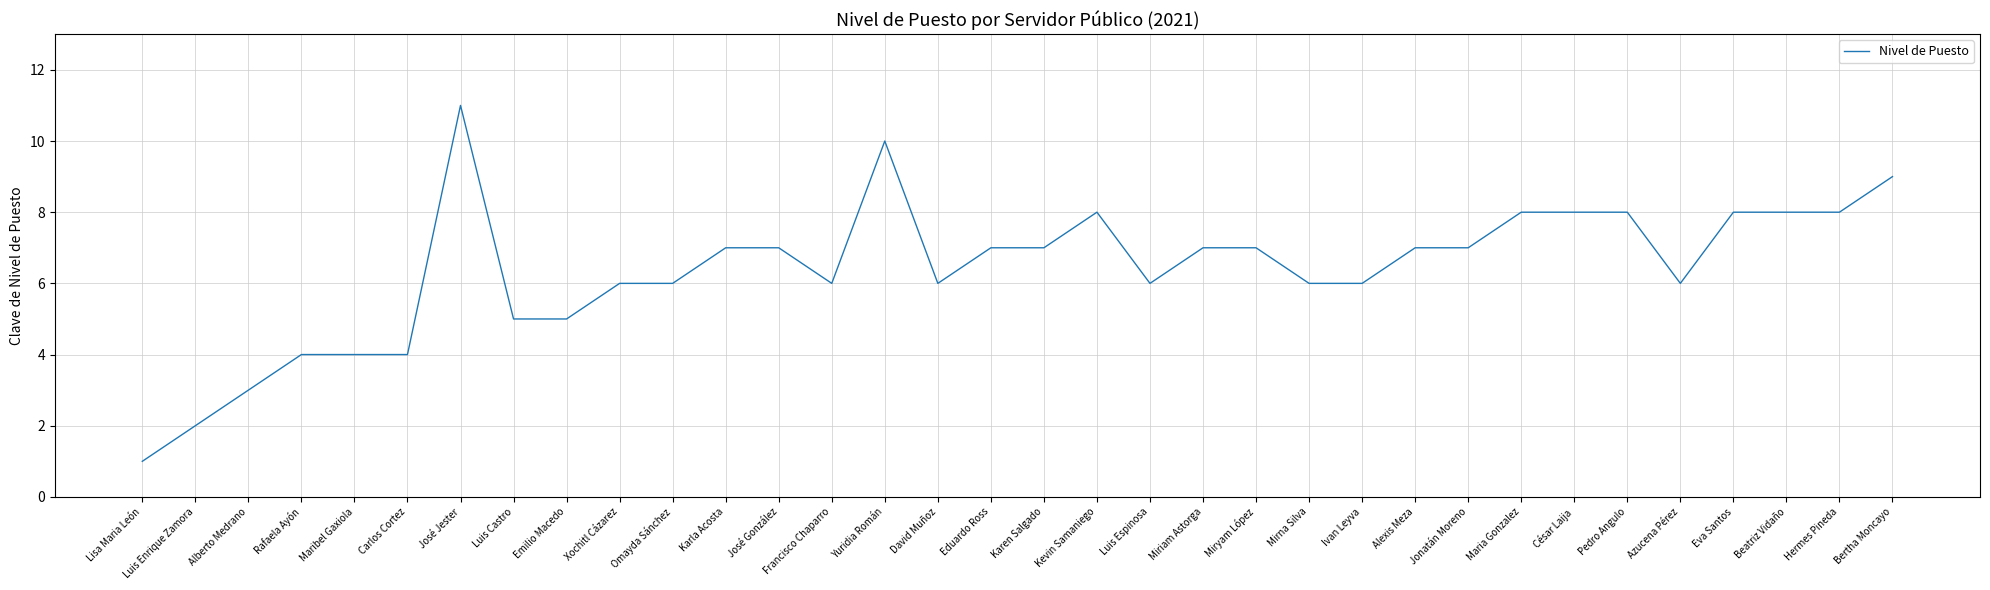

True or false: the data shows 9 at Bertha Moncayo.

True